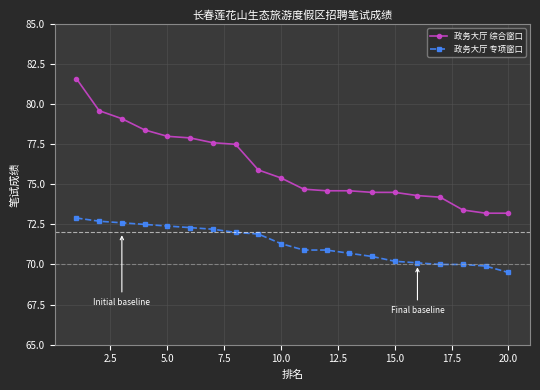

True or false: 政务大厅 综合窗口 and 政务大厅 专项窗口 intersect in this chart.

False